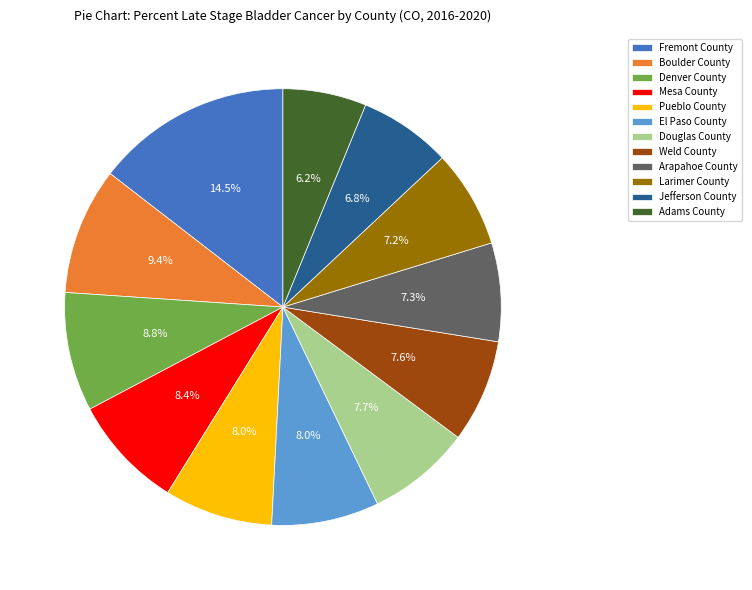

To the nearest percent, what percentage of the pie is Boulder County?

9%